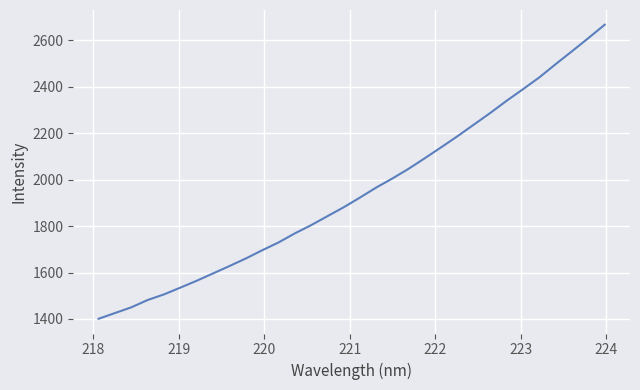

What is the maximum value shown in the chart?

2666.9